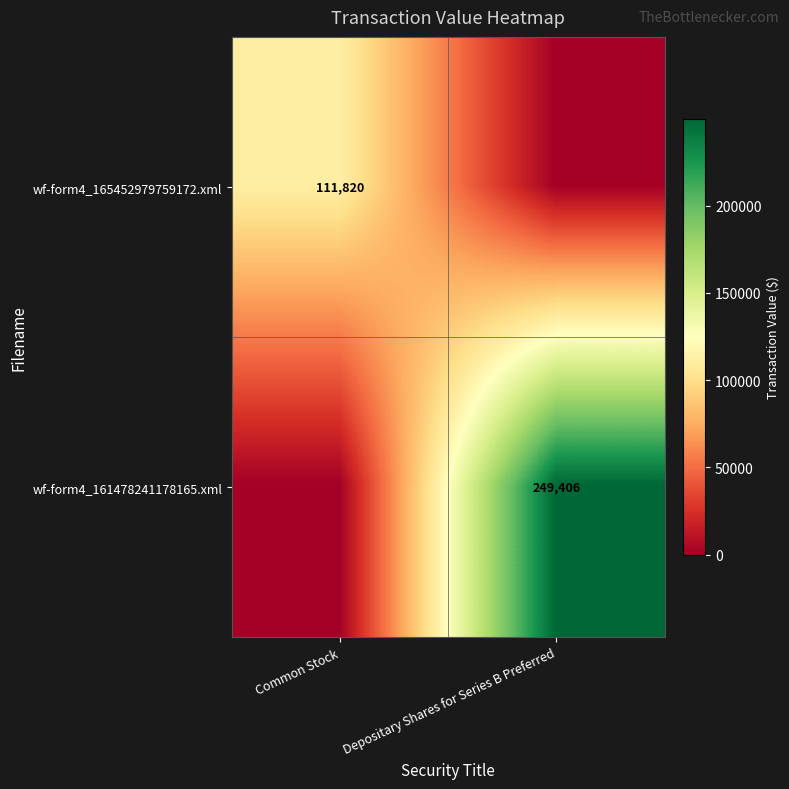

Which category has the highest value in the row_0 series?

Common Stock